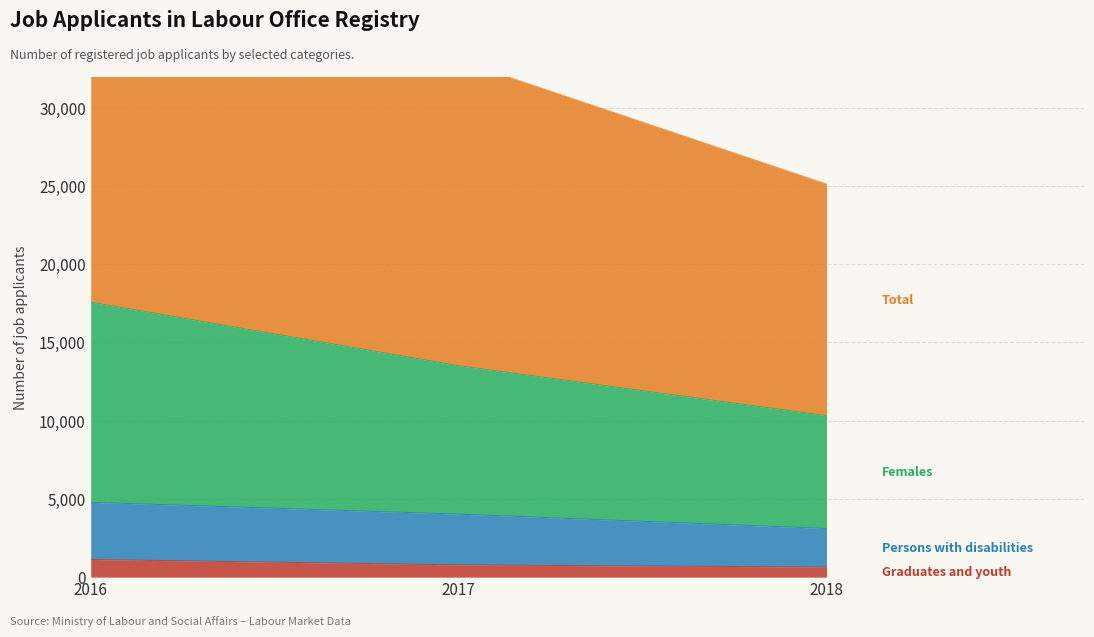

At which category is the sum across all series the highest?

2016